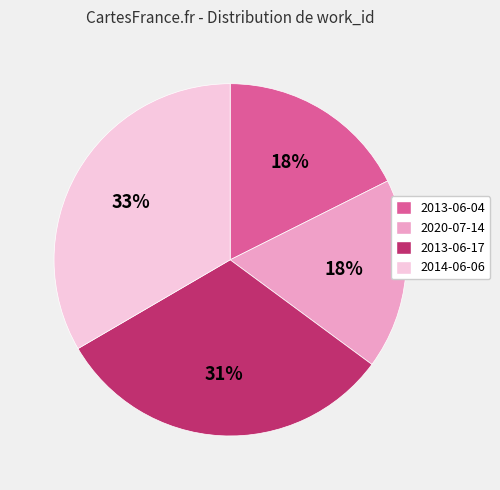

Is the sum of 2020-07-14 and 2013-06-04 greater than half?

No